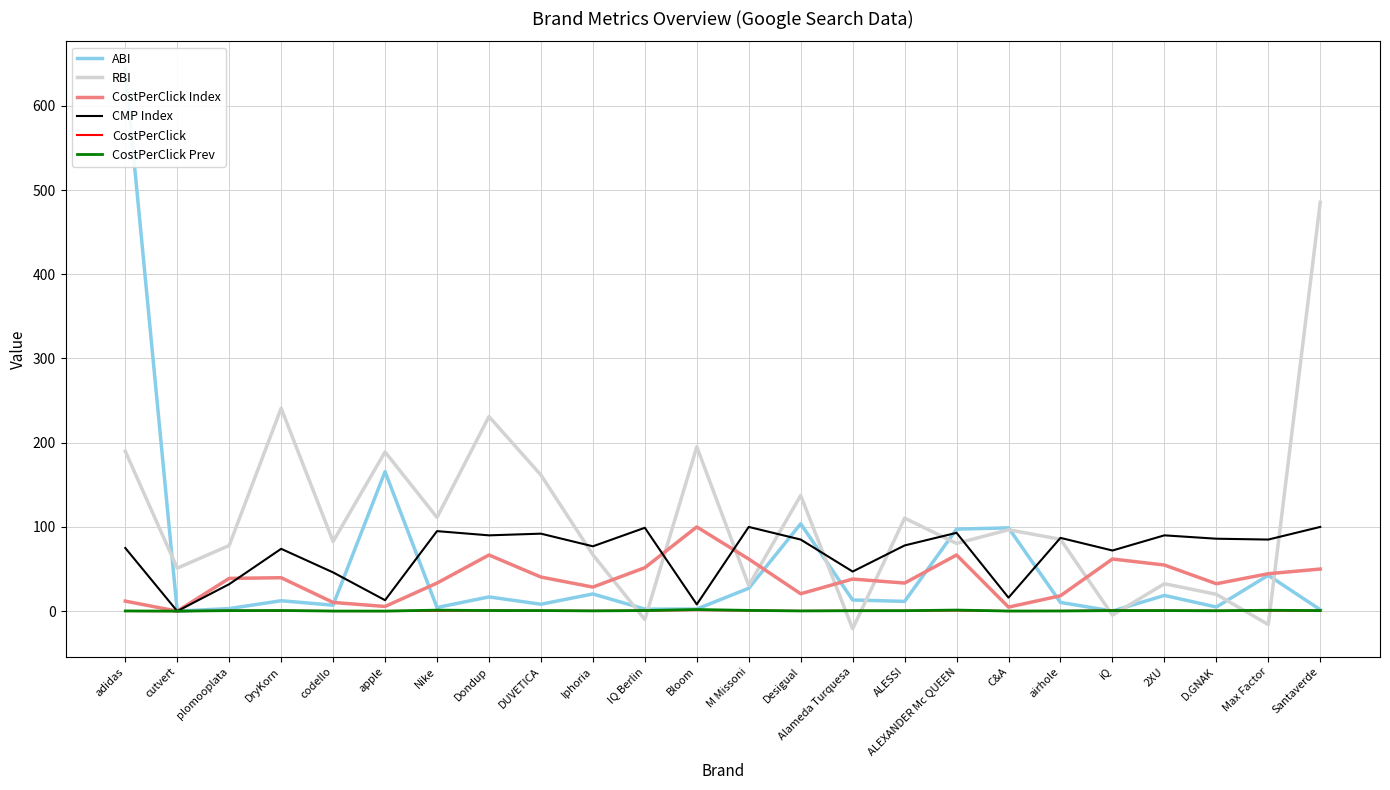

What is the total value across all series at airhole?

201.3